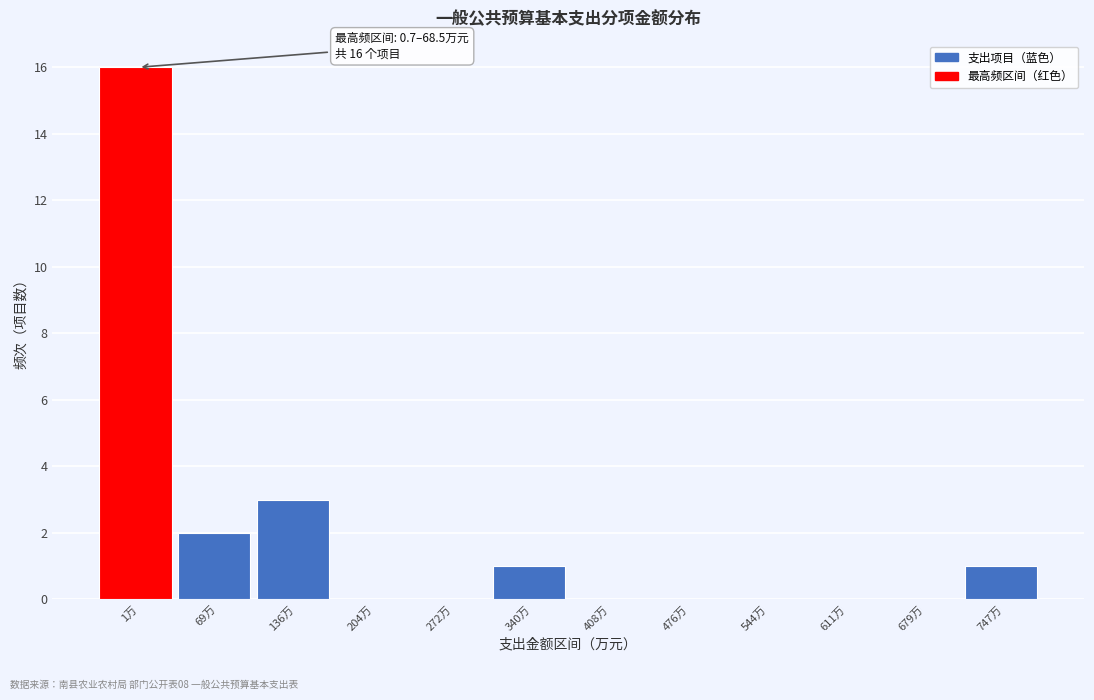

Reading right to left, transcribe all the data shown in this chart.

747万=1	679万=0	611万=0	544万=0	476万=0	408万=0	340万=1	272万=0	204万=0	136万=3	69万=2	1万=16